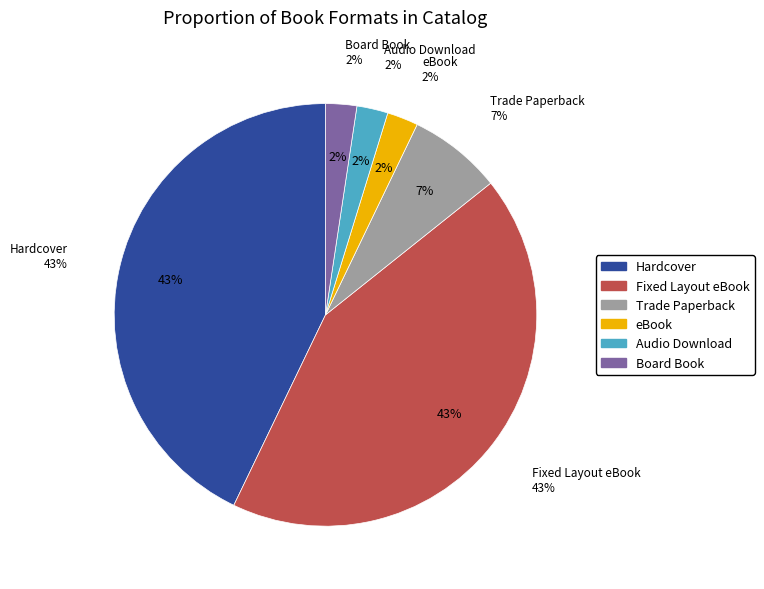

To the nearest percent, what is the difference between the Trade Paperback and eBook slice percentages?

5%